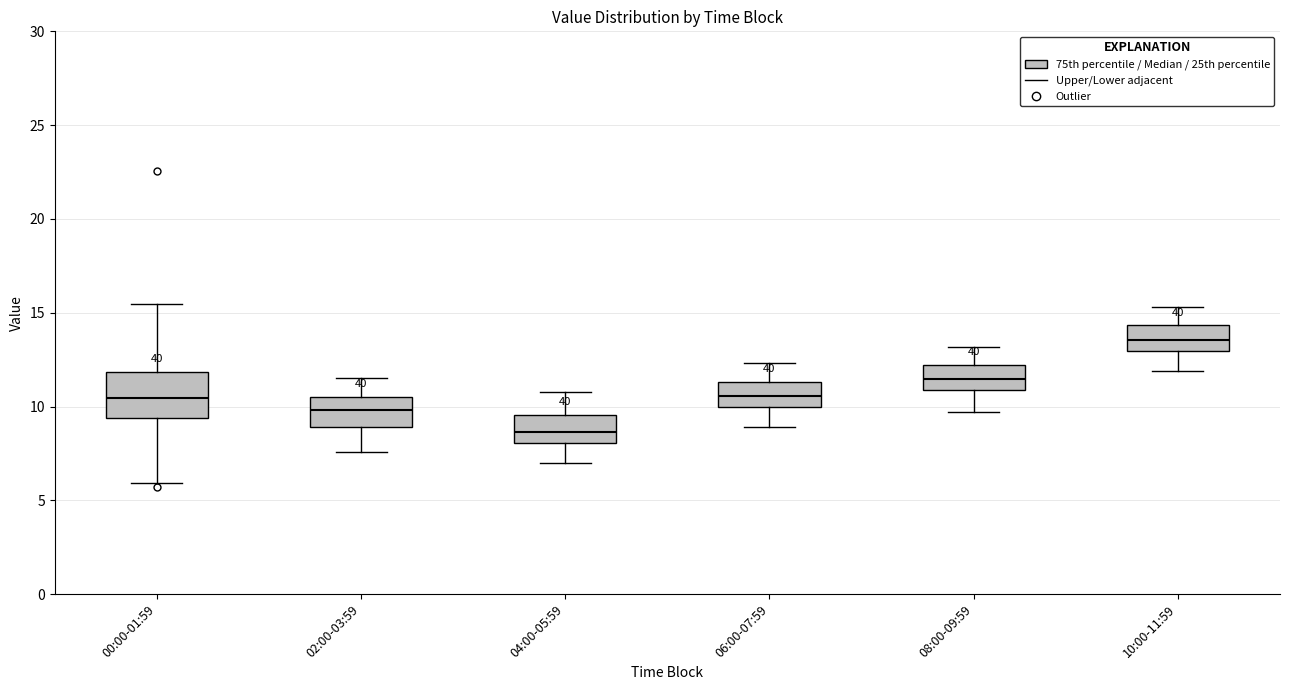

Reading left to right, read every box against the y-axis: the position of its median line, the range the box covers, and the ends of its whiskers. The values are not printed on the chart, so give them approximately, as read against the axis.

00:00-01:59: median 10.5, box 9.5 to 12.0, whiskers 6.0 to 15.5
02:00-03:59: median 10.0, box 9.0 to 10.5, whiskers 7.5 to 11.5
04:00-05:59: median 8.5, box 8.0 to 9.5, whiskers 7.0 to 11.0
06:00-07:59: median 10.5, box 10.0 to 11.5, whiskers 9.0 to 12.5
08:00-09:59: median 11.5, box 11.0 to 12.0, whiskers 9.5 to 13.0
10:00-11:59: median 13.5, box 13.0 to 14.5, whiskers 12.0 to 15.5